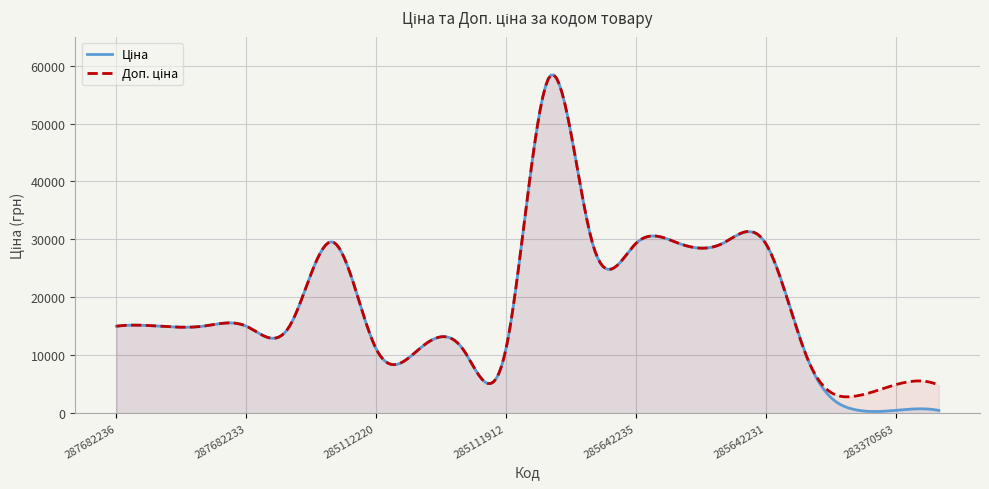

What is the smallest value displayed?

287.7